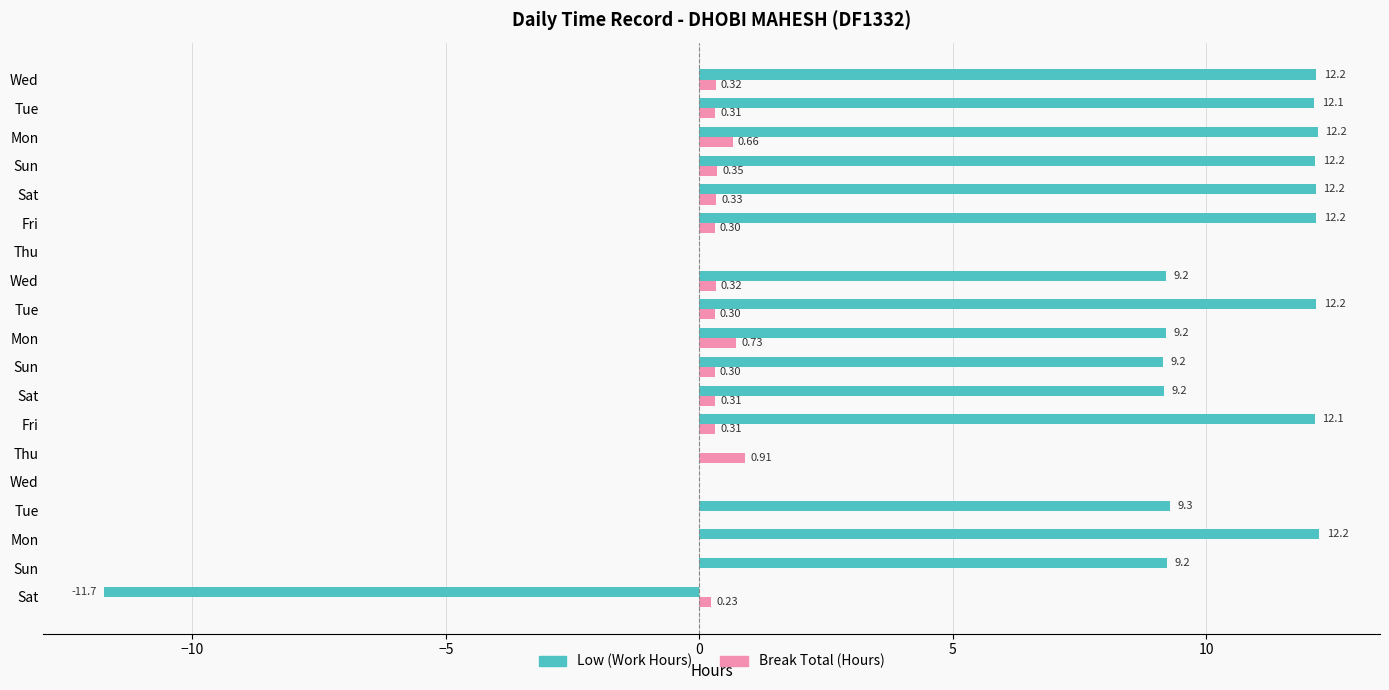

What are all the series names shown in the legend?

Low (Work Hours), Break Total (Hours)